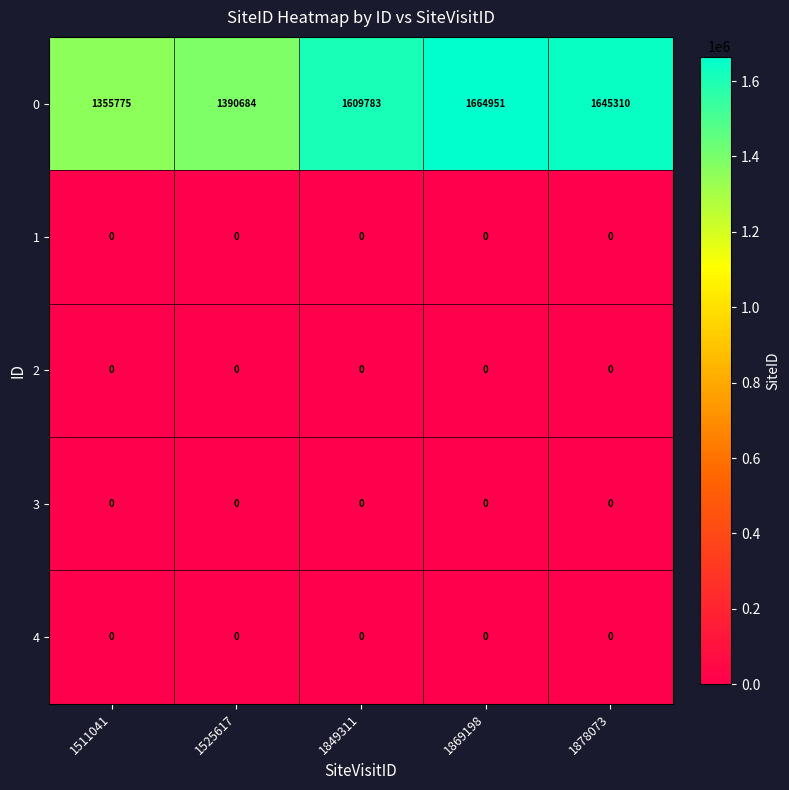

What is the difference between the maximum and second lowest values in the 0 series?

274267